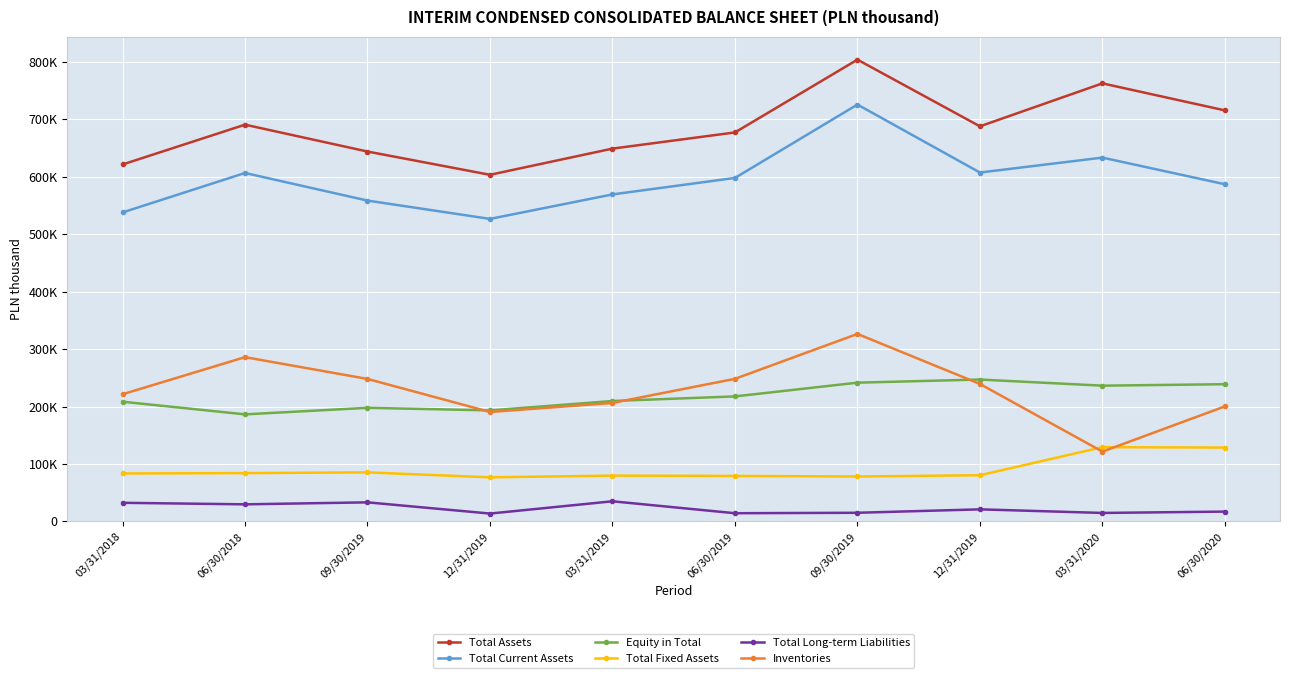

Is this an area chart (filled region under the line)?

No